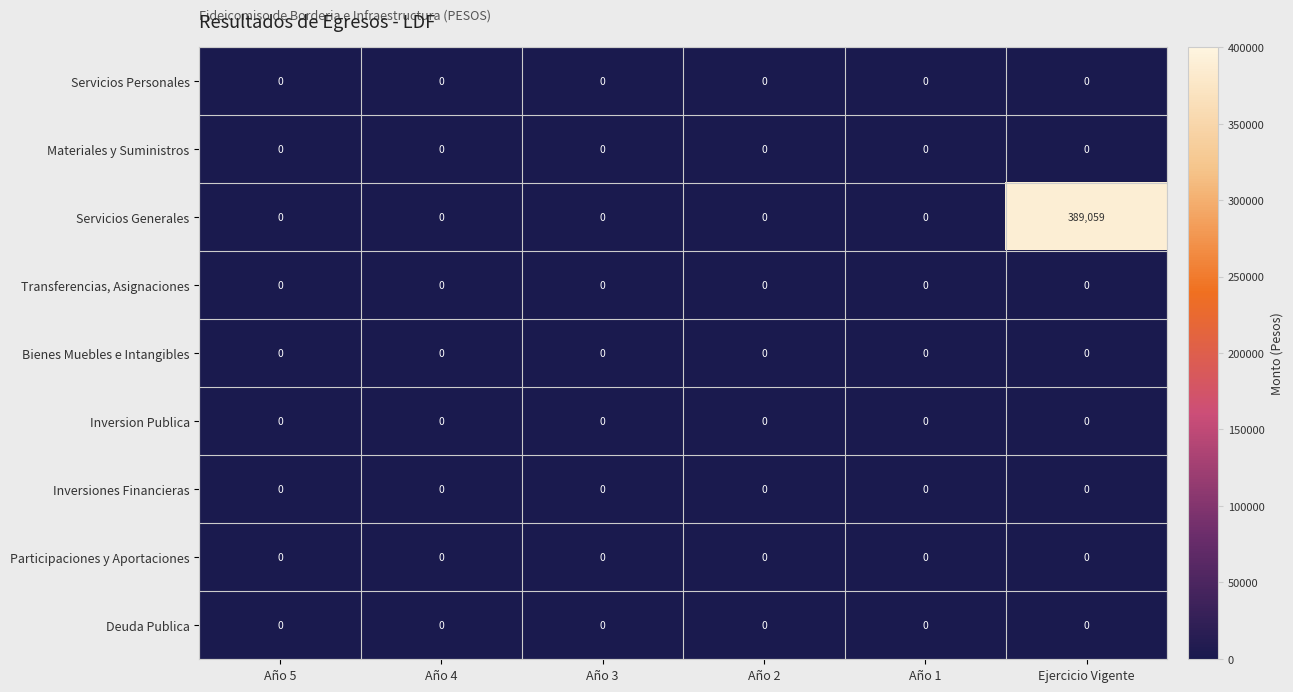

Is it true that Bienes Muebles e Intangibles equals 0 at Año 5?

True